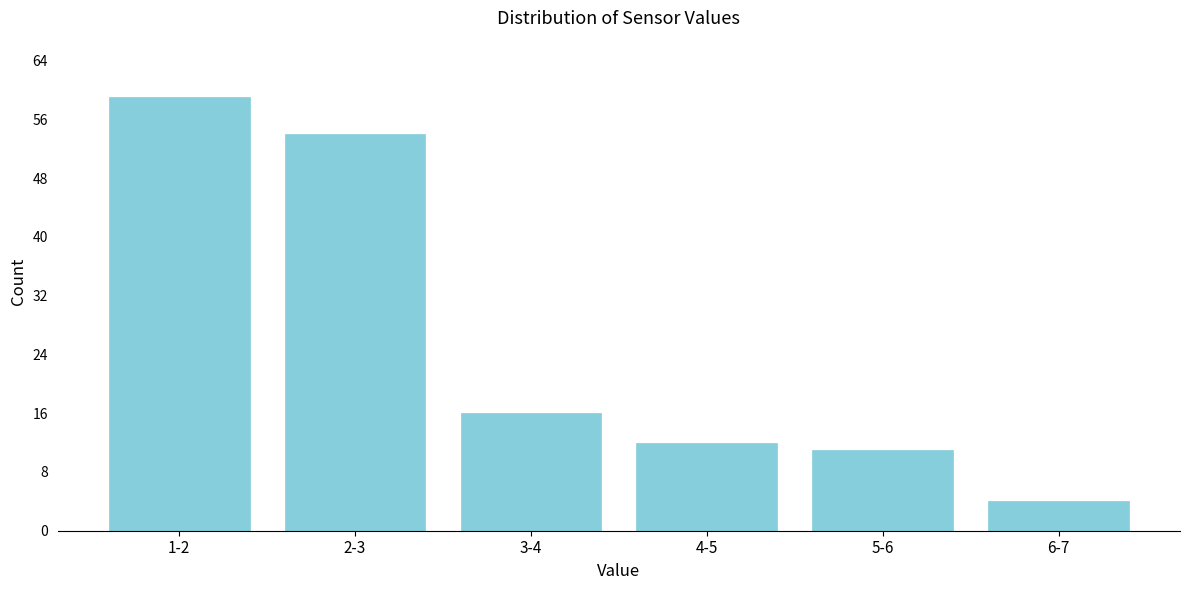

Reading left to right, what are all the values shown in this chart?

1-2=59	2-3=54	3-4=16	4-5=12	5-6=11	6-7=4